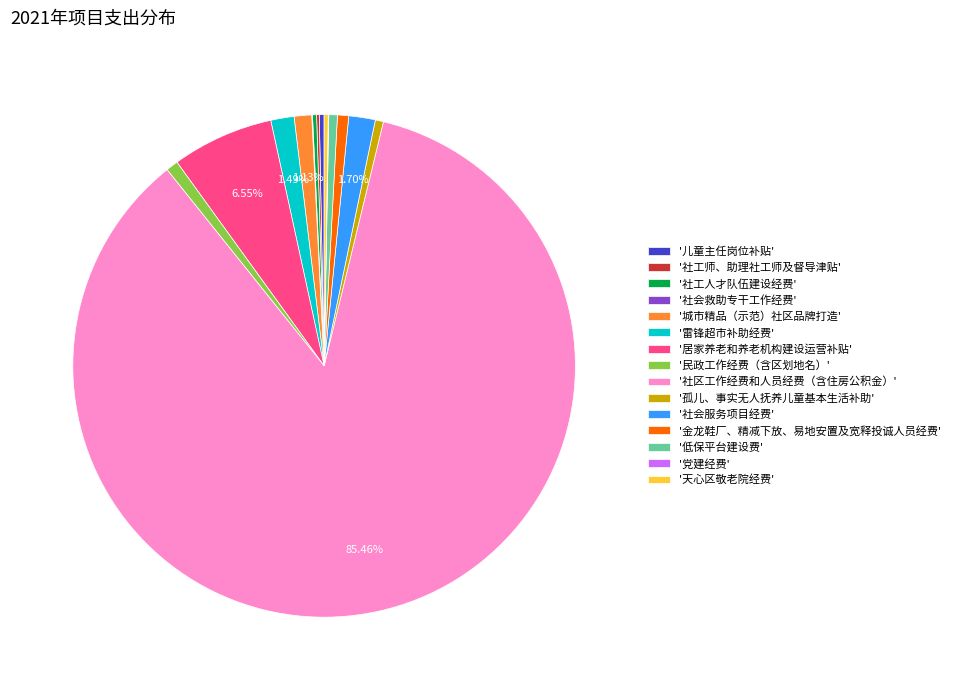

Does '社区工作经费和人员经费（含住房公积金）' represent more than half of the total?

Yes